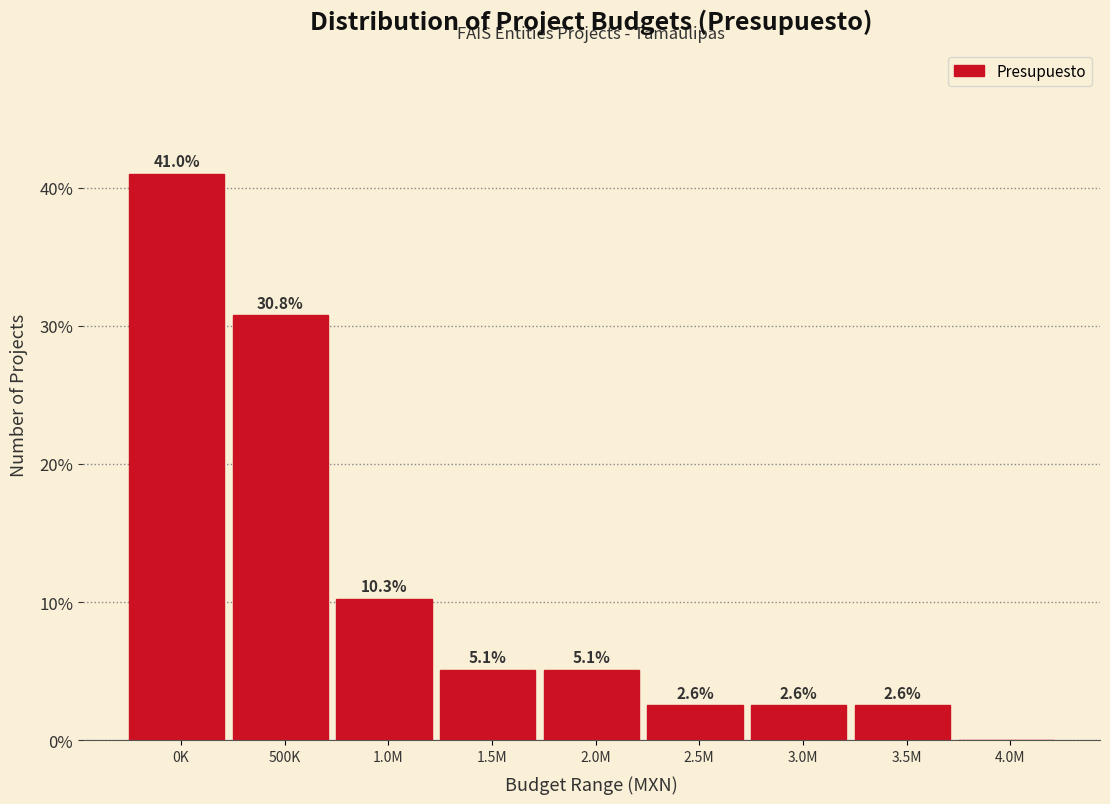

Reading right to left, list all the values displayed in this chart.

4.0M=0.0	3.5M=2.6	3.0M=2.6	2.5M=2.6	2.0M=5.1	1.5M=5.1	1.0M=10.3	500K=30.8	0K=41.0